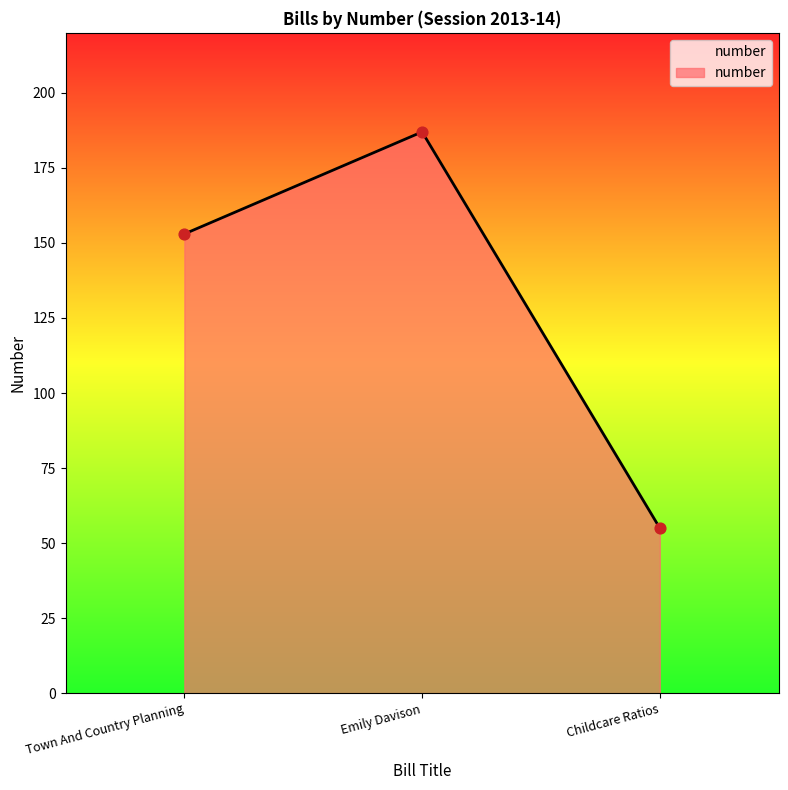

Which has a higher value, Emily Davison or Childcare Ratios?

Emily Davison